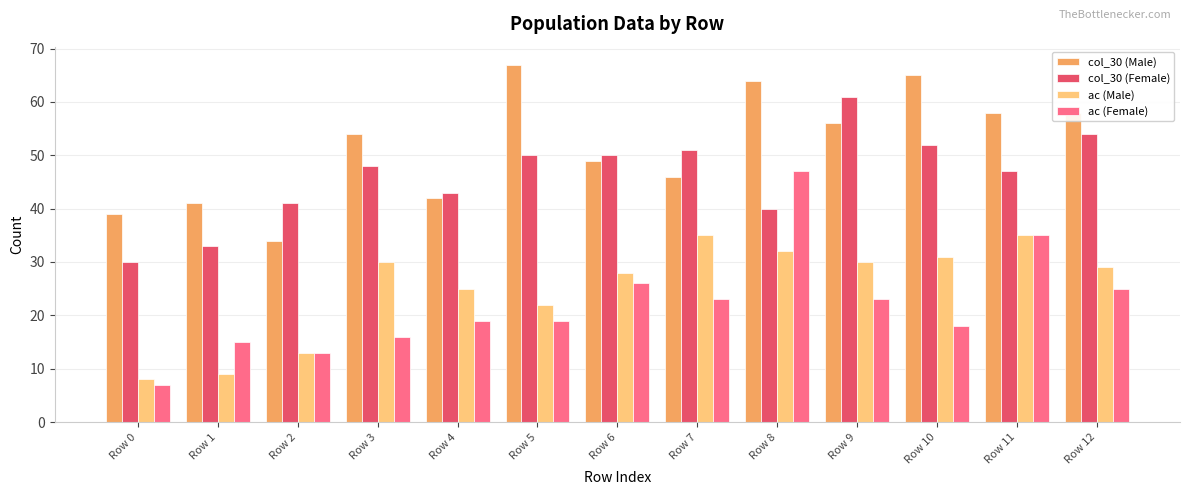

Is the value of ac (Female) at Row 0 greater than the value of col_30 (Female) at Row 11?

No